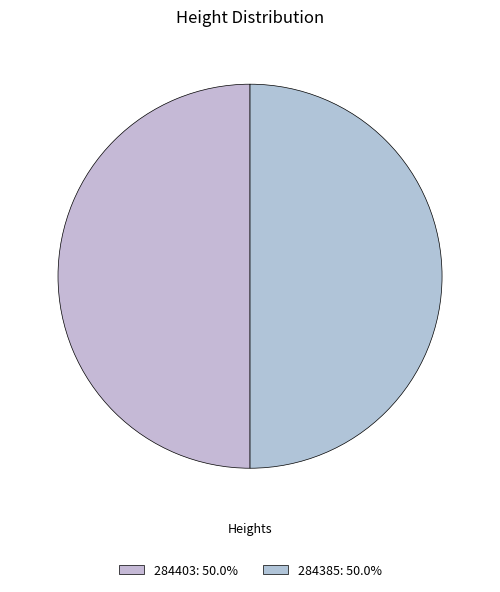

How many segments does this pie chart have?

2